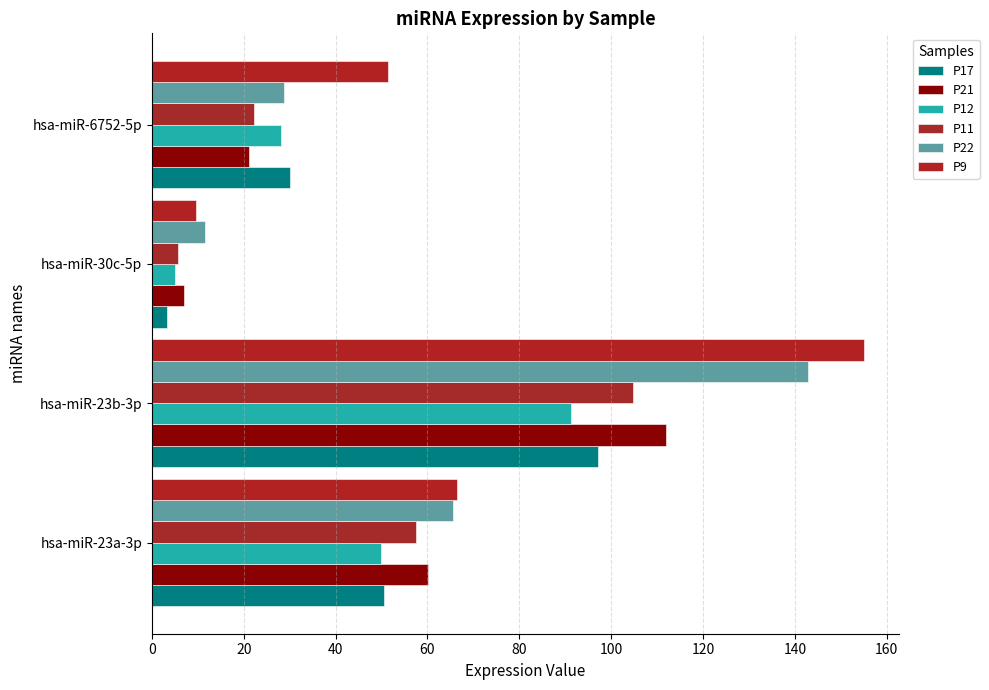

At which category is the sum across all series the highest?

hsa-miR-23b-3p